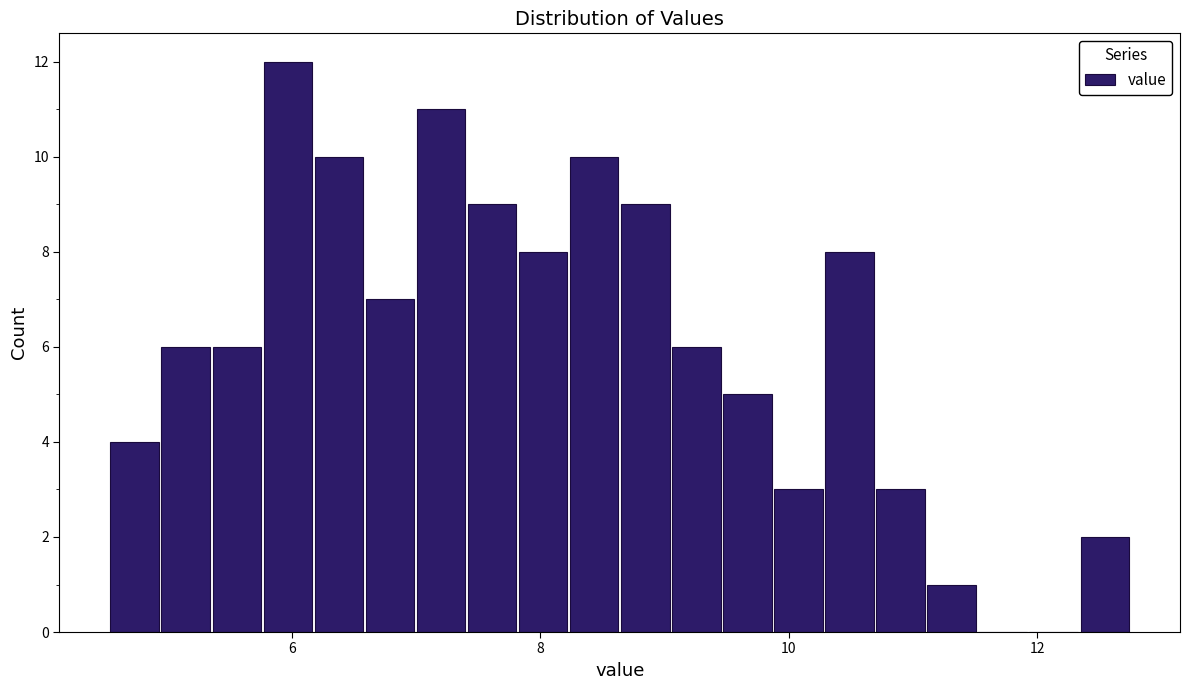

Around what value on the x-axis is the tallest bar? Give the approximate position of its centre, as read against the axis.

6.0